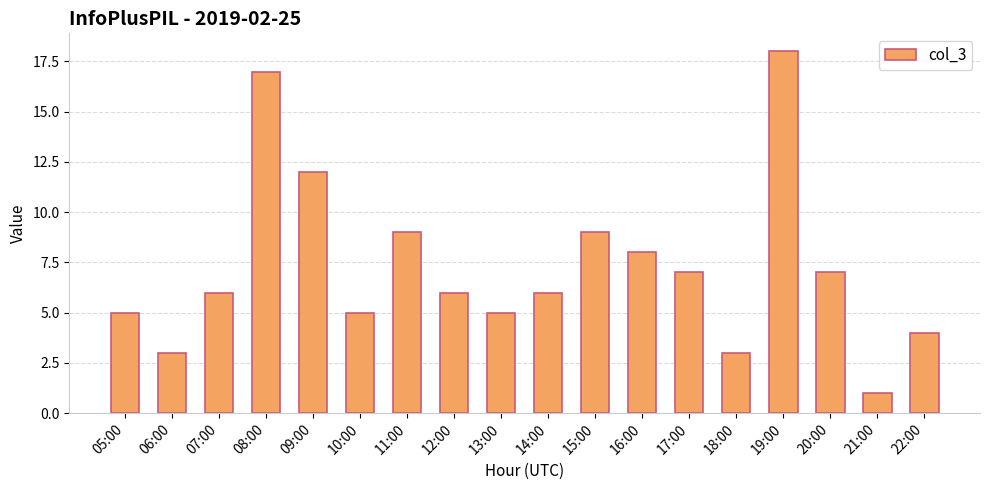

Does the chart contain any negative values?

No